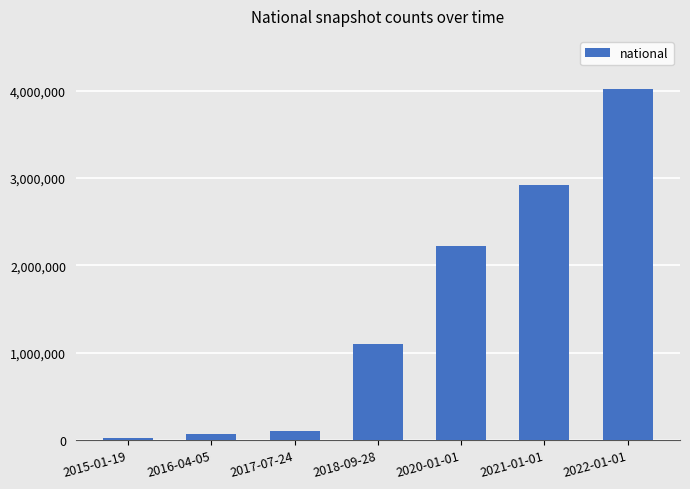

Where is the data nearest to the value 2022790?

2020-01-01